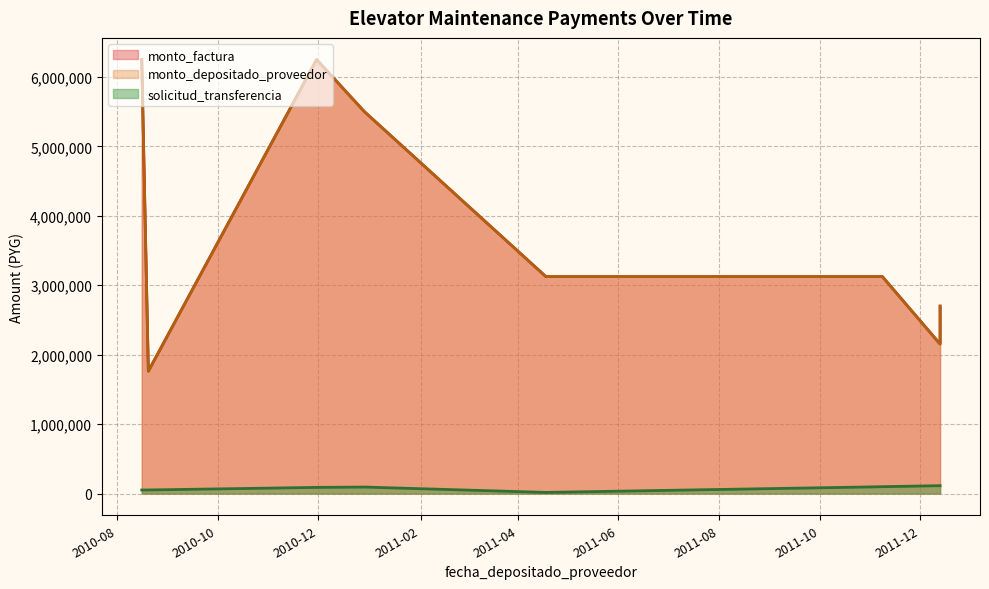

True or false: monto_factura and solicitud_transferencia cross at least once.

False